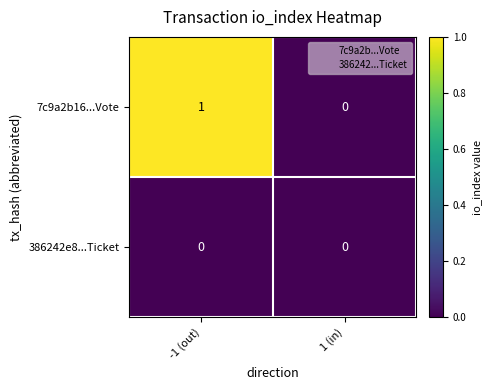

Rank the series by their maximum value, from highest to lowest.

7c9a2b16...Vote, 386242e8...Ticket